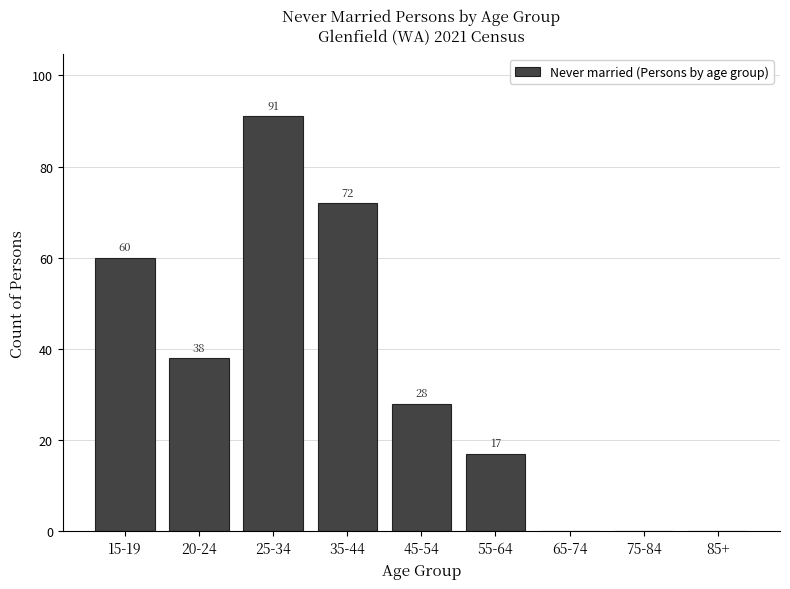

Reading right to left, list all the values displayed in this chart.

85+=0	75-84=0	65-74=0	55-64=17	45-54=28	35-44=72	25-34=91	20-24=38	15-19=60